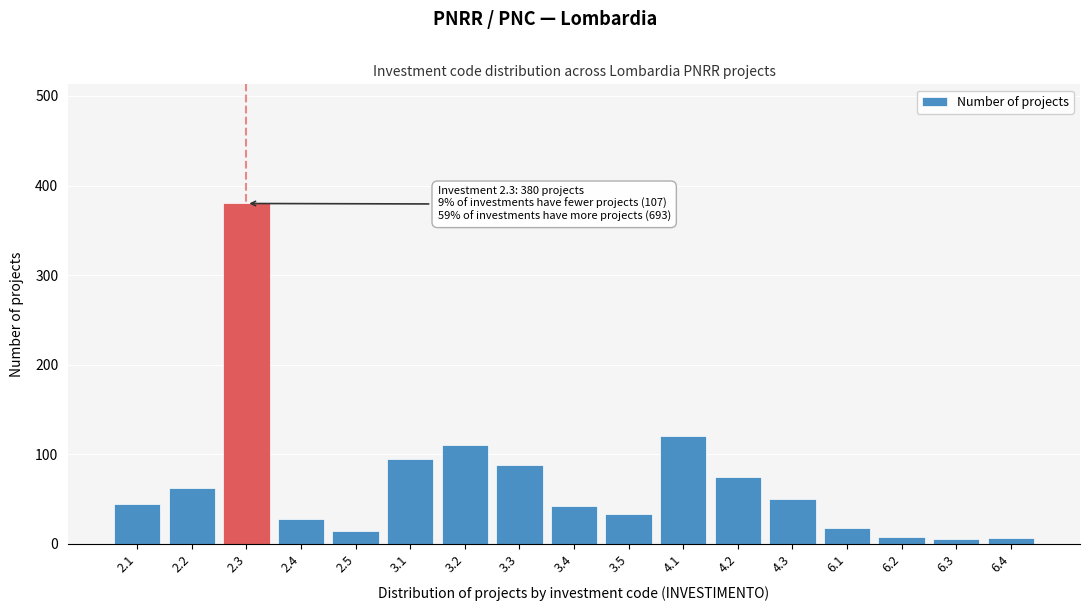

Is it true that the value at 3.1 is 95?

True